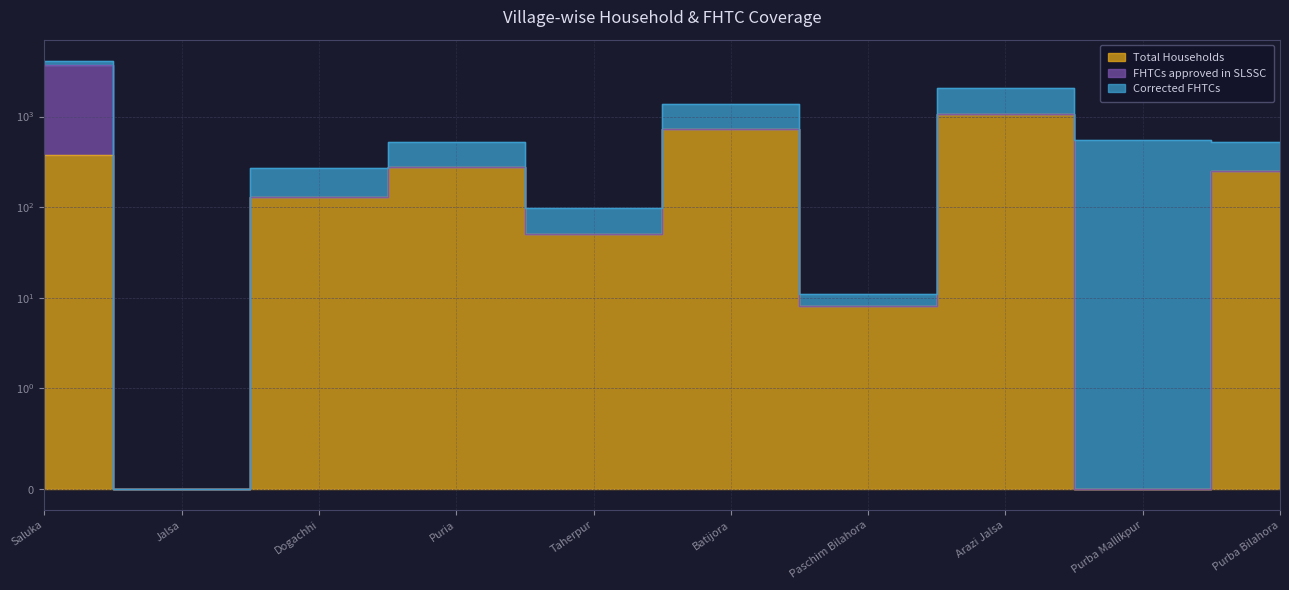

Where is the first local minimum for Total Households?

Jalsa